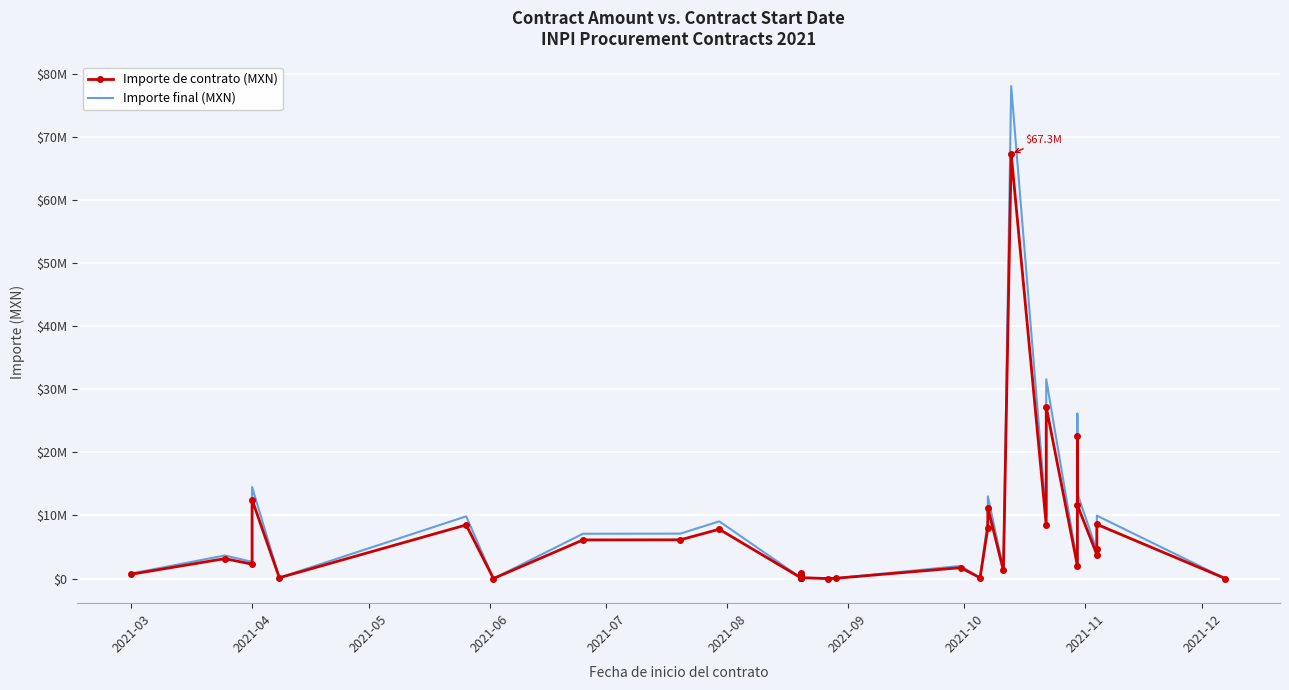

True or false: Importe final (MXN) and Importe de contrato (MXN) intersect in this chart.

False